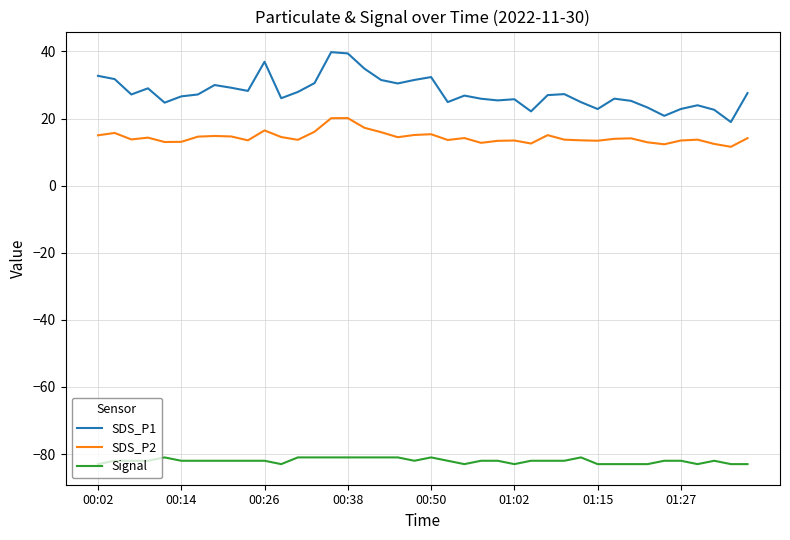

What is the minimum value shown in the chart?

-83.0